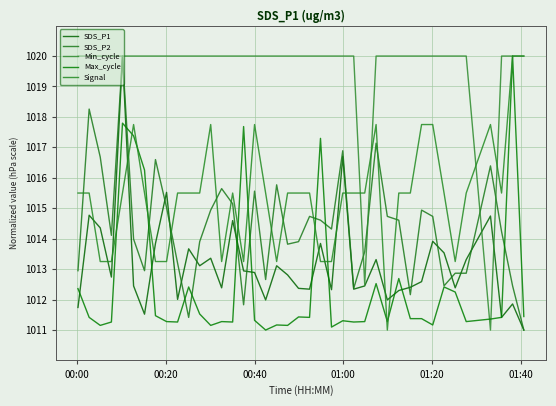

Which category has the highest value in the SDS_P1 series?

01:20